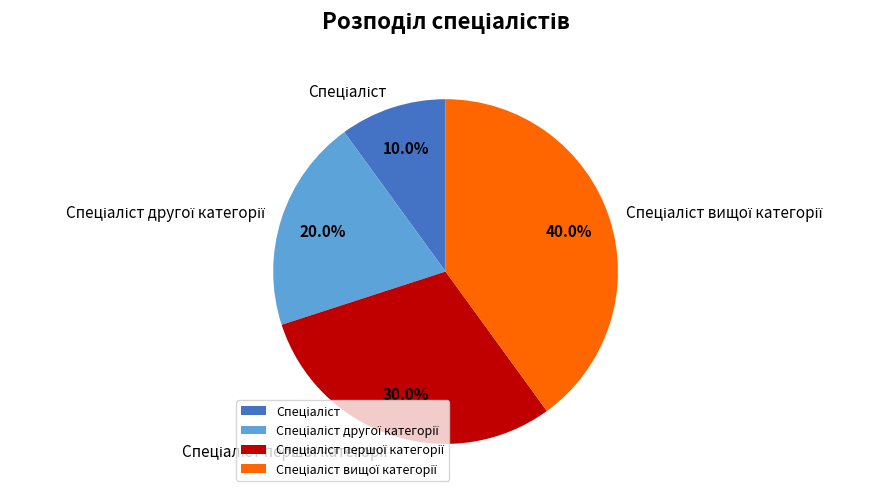

Does any single category account for the majority?

No